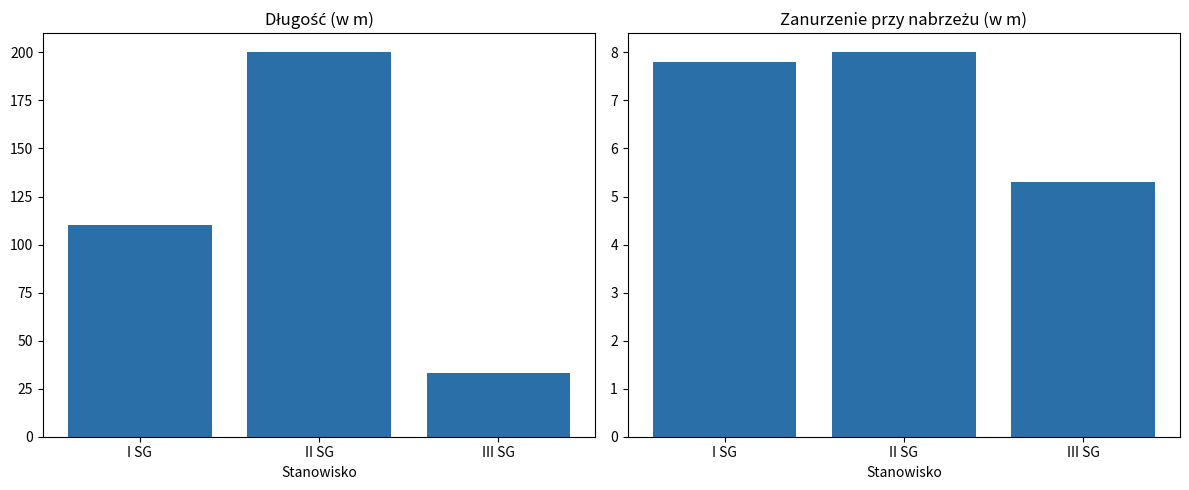

How many Długość (w m) values are between 33 and 200?

3